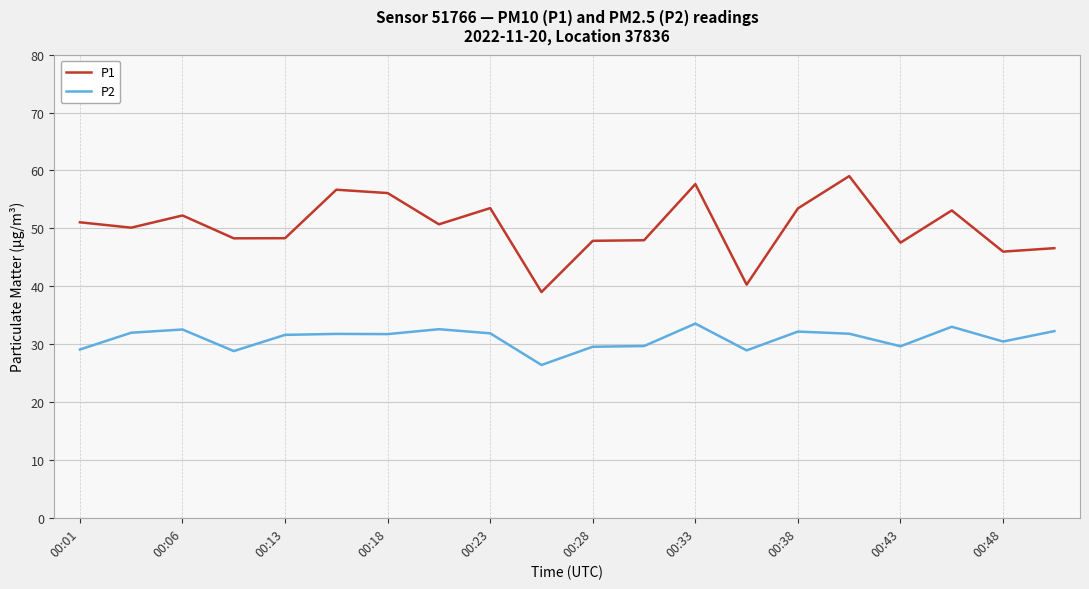

At how many categories does at least one series exceed 32?

20